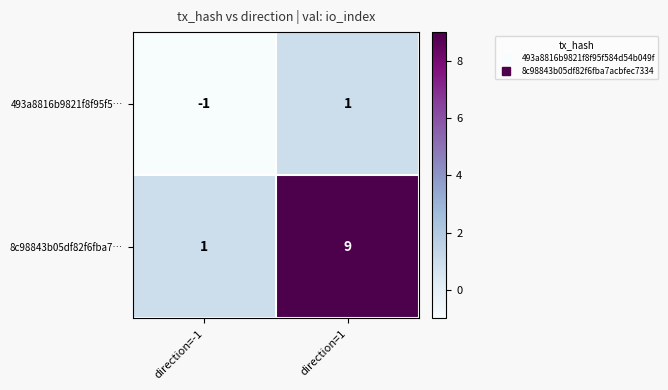

Which series has the widest spread of values?

8c98843b05df82f6fba7…